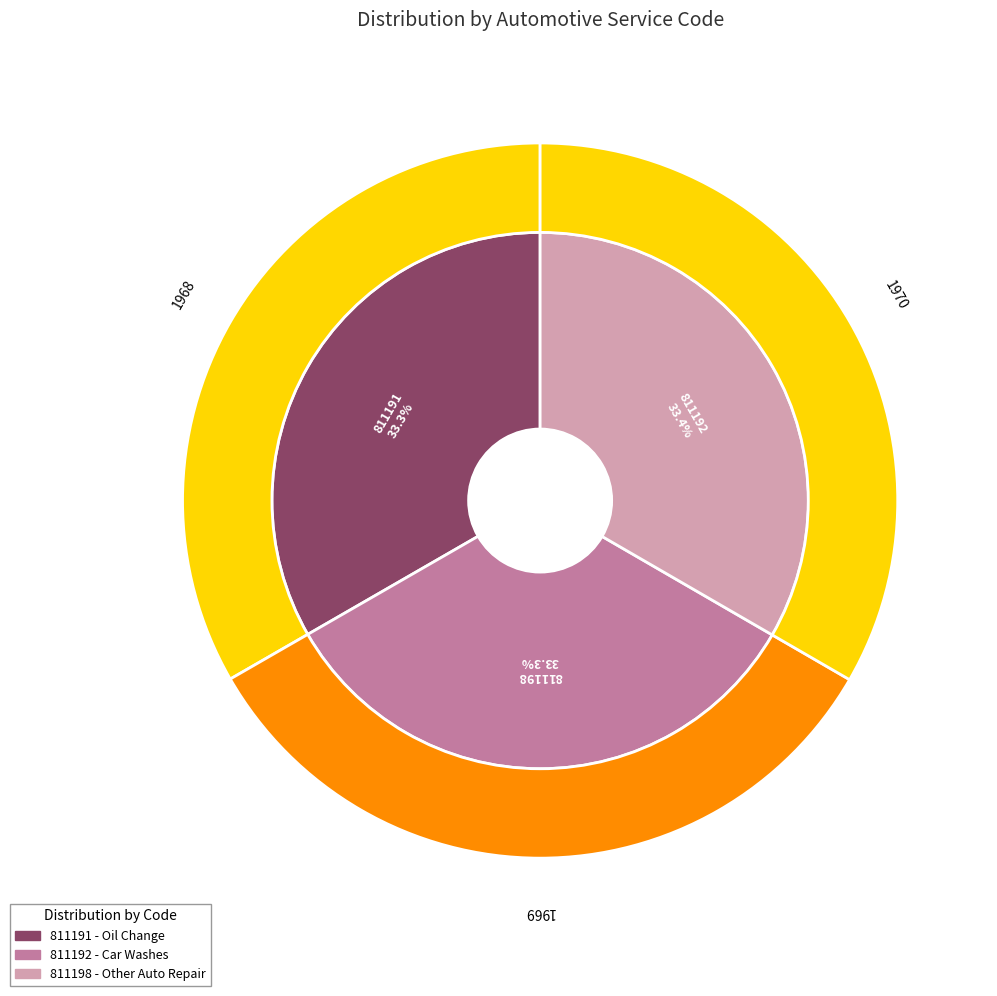

What is the change in value from 811191 to 811198?

+1